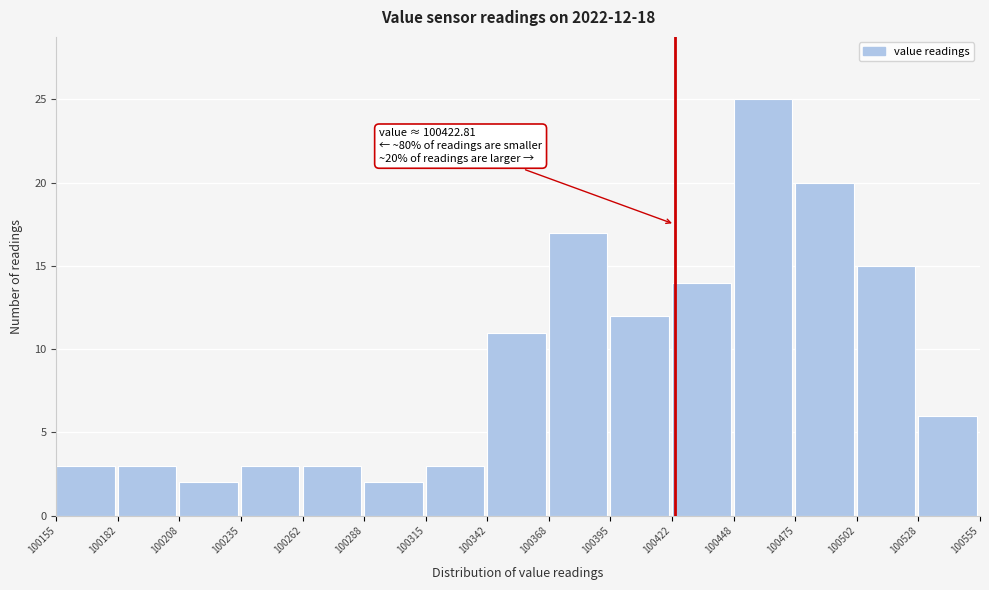

Over which range of the x-axis is the bar tallest?

100448 to 100475